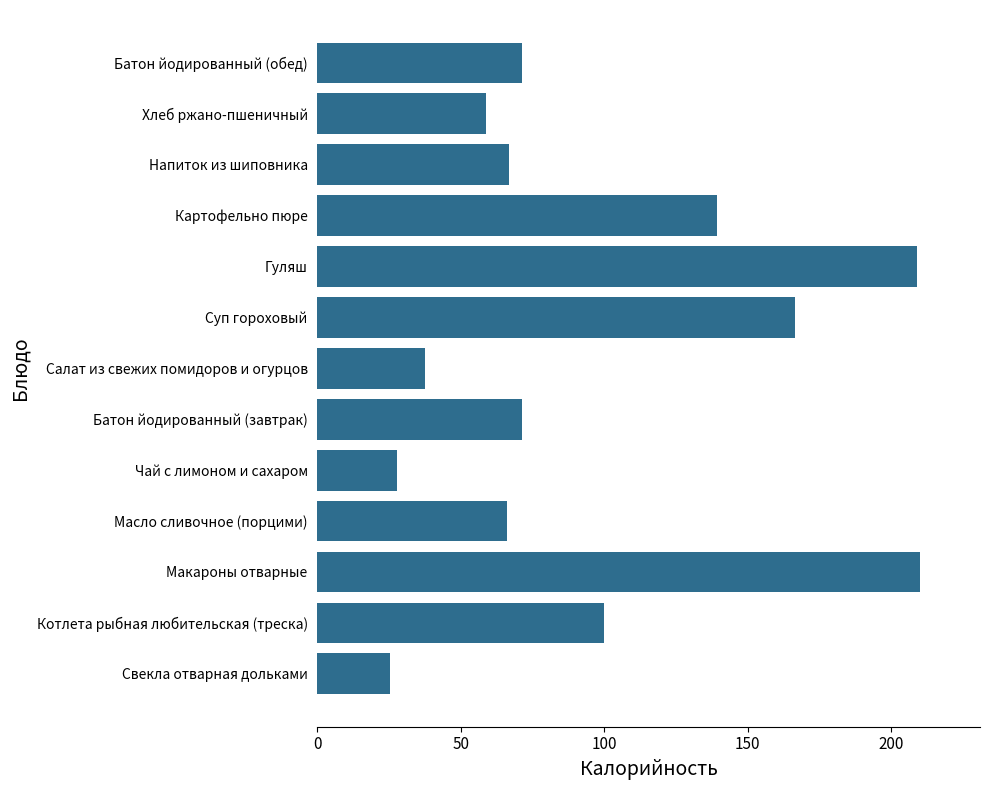

Approximately how many times larger is the value at Котлета рыбная любительская (треска) compared to Суп гороховый?

0.6